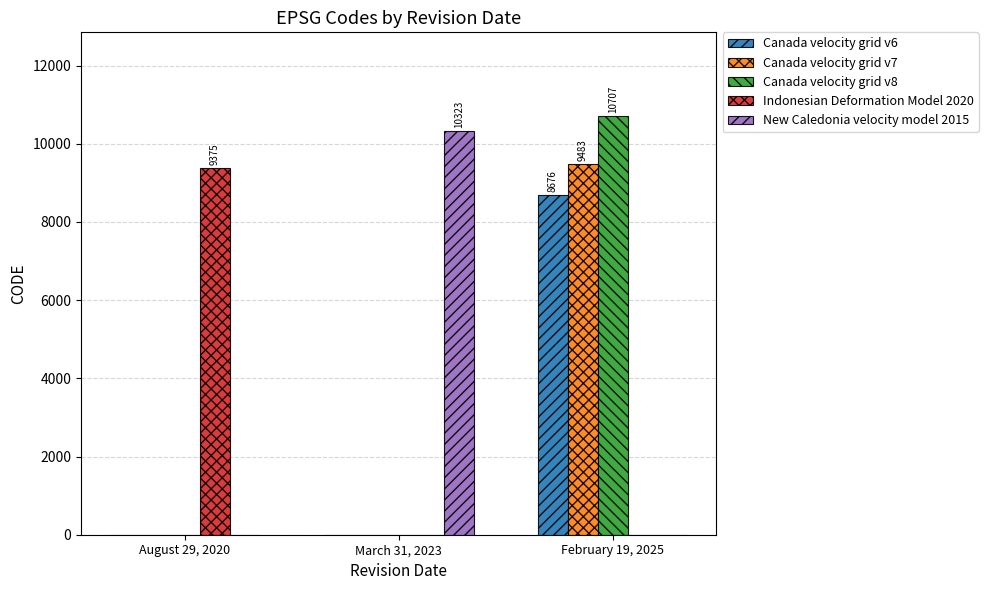

Is the value of Canada velocity grid v8 at February 19, 2025 greater than the value of Canada velocity grid v6 at February 19, 2025?

Yes